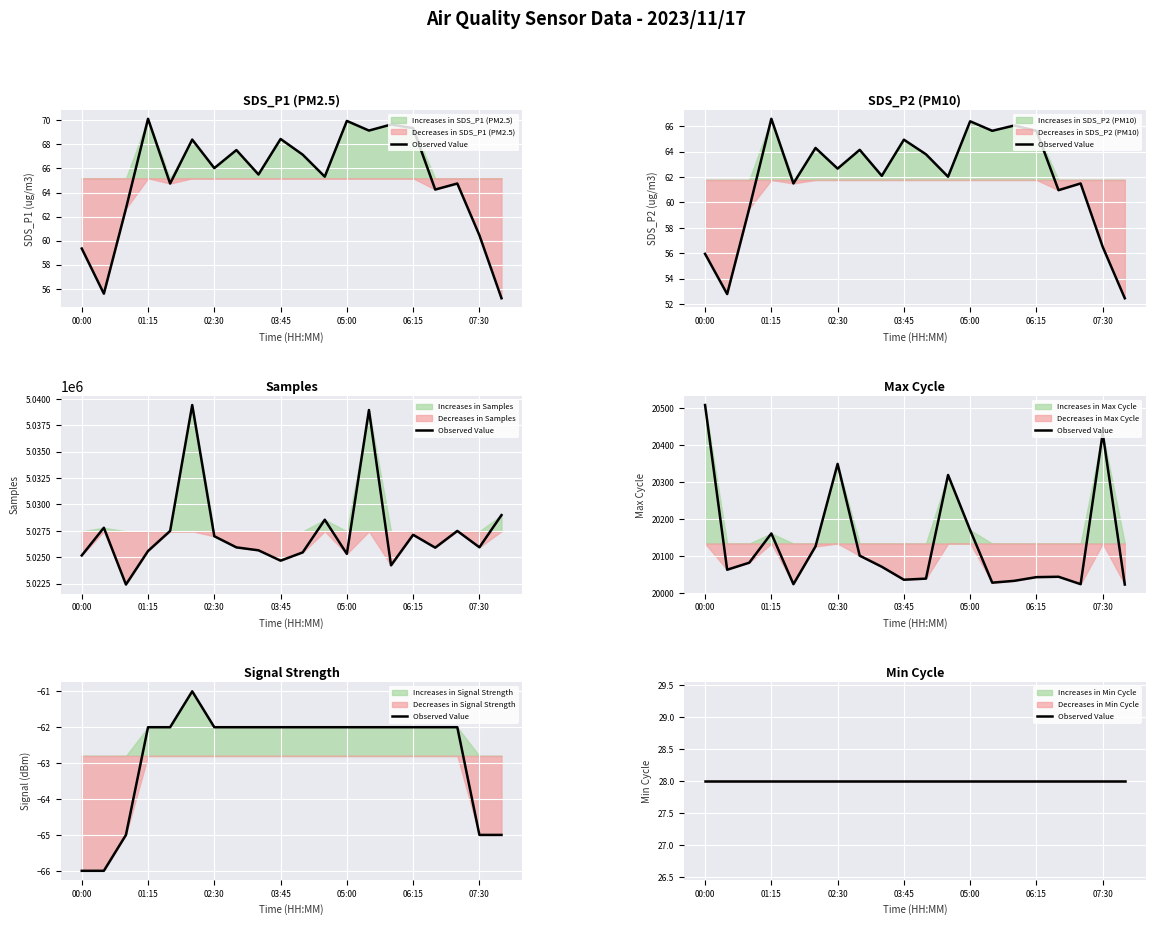

What is the value of the Signal point at the 3rd from the left?

-65.0